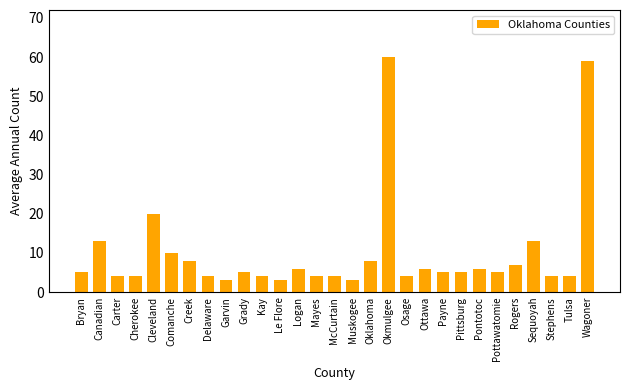

What is the smallest value displayed?

3